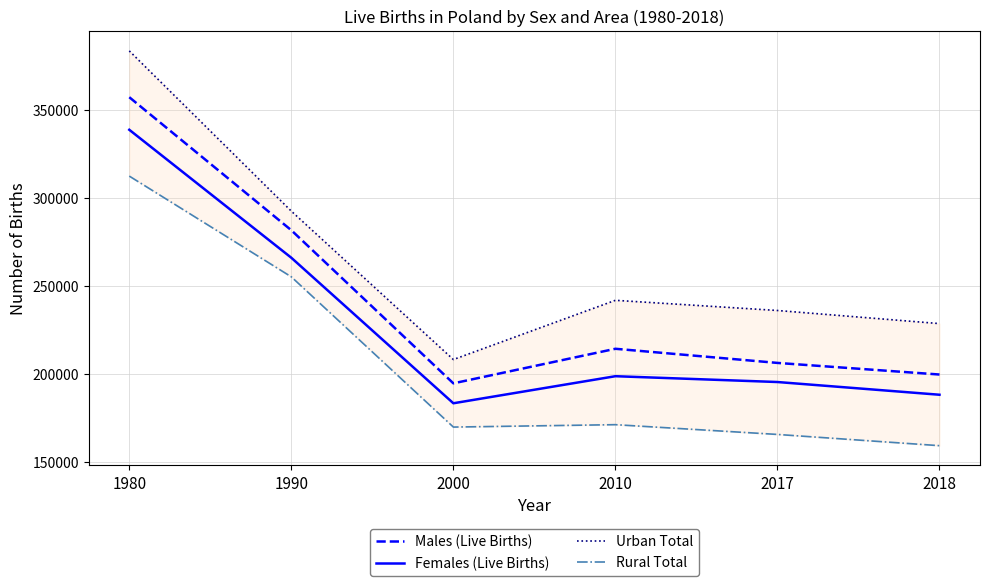

Is it true that Males (Live Births) equals 145634 at 1990?

False